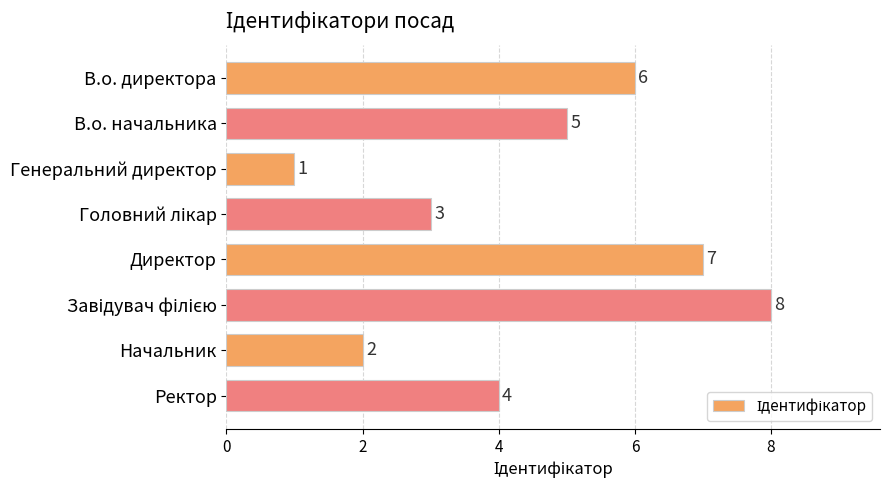

What is the change in value from Начальник to Ректор?

+2